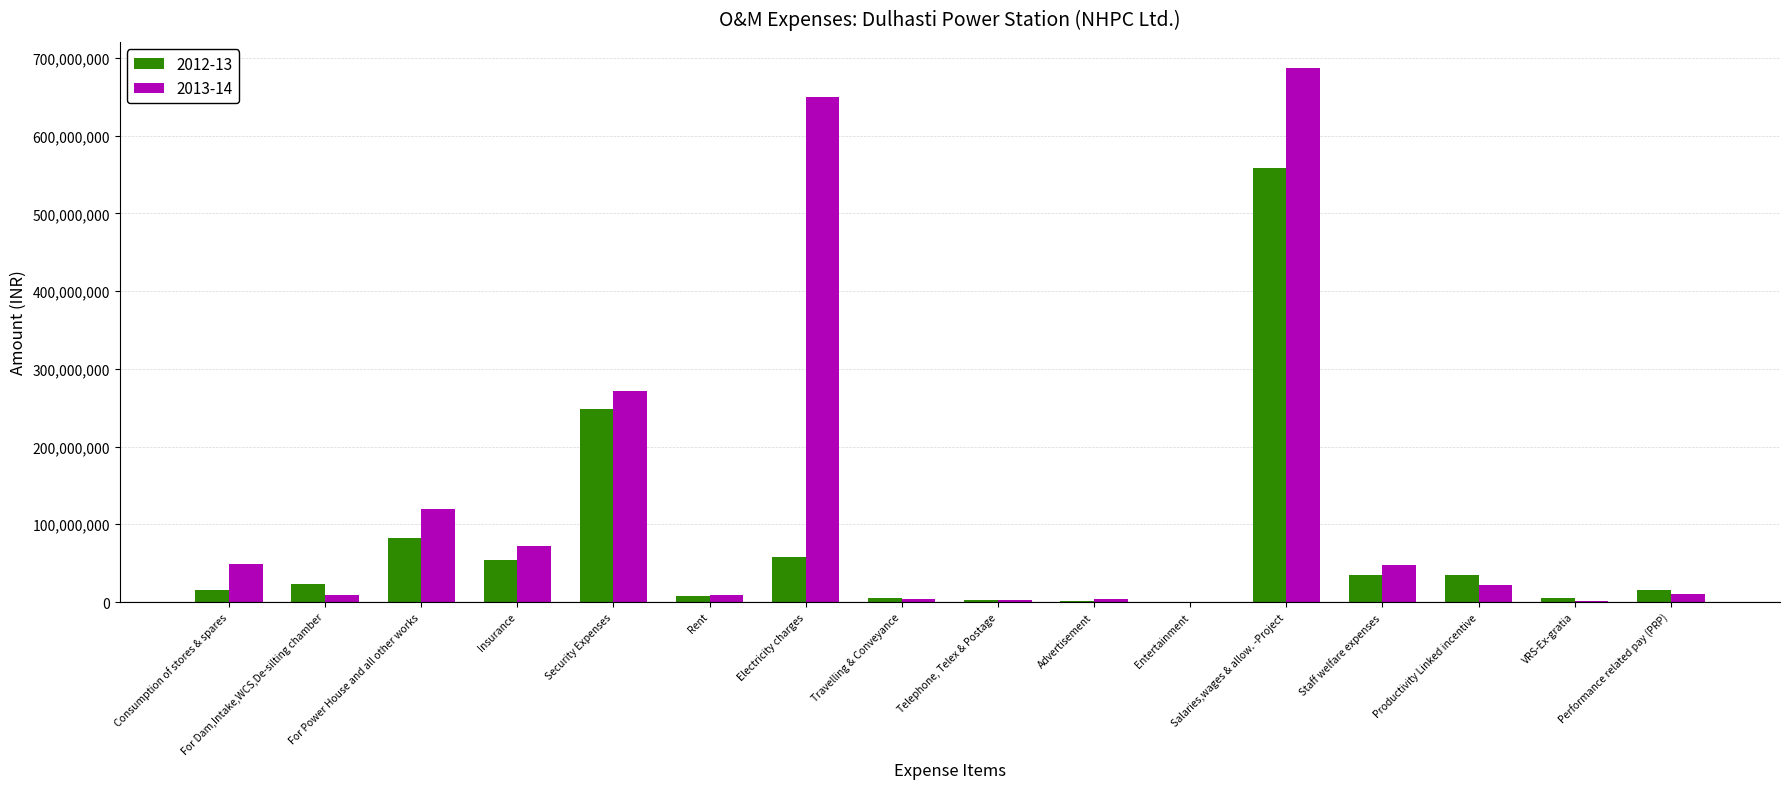

List the series in order of their peak value, lowest first.

2012-13, 2013-14